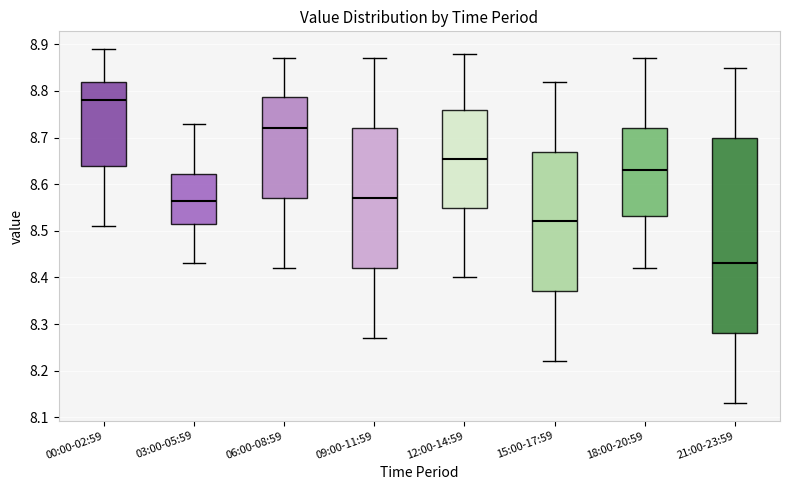

Reading left to right, transcribe this box plot: for each box, give where its median line is, the range the box spans, and where its two whiskers end, as read against the y-axis. The values are not printed on the chart, so give them approximately, as read against the axis.

00:00-02:59: median 8.78, box 8.64 to 8.82, whiskers 8.51 to 8.89
03:00-05:59: median 8.57, box 8.52 to 8.62, whiskers 8.43 to 8.73
06:00-08:59: median 8.72, box 8.57 to 8.79, whiskers 8.42 to 8.87
09:00-11:59: median 8.57, box 8.42 to 8.72, whiskers 8.27 to 8.87
12:00-14:59: median 8.66, box 8.55 to 8.76, whiskers 8.40 to 8.88
15:00-17:59: median 8.52, box 8.37 to 8.67, whiskers 8.22 to 8.82
18:00-20:59: median 8.63, box 8.53 to 8.72, whiskers 8.42 to 8.87
21:00-23:59: median 8.43, box 8.28 to 8.70, whiskers 8.13 to 8.85